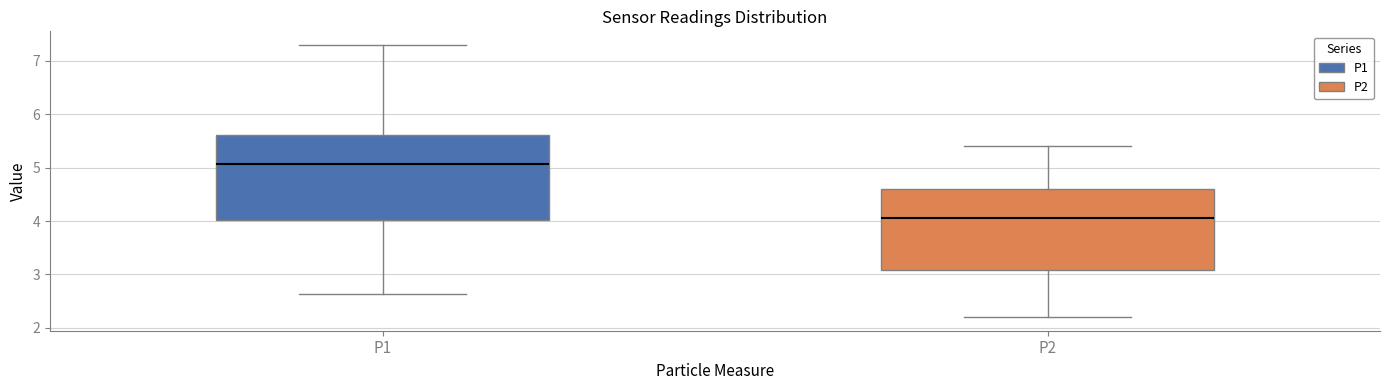

Reading left to right, read every box against the y-axis: the position of its median line, the range the box covers, and the ends of its whiskers. The values are not printed on the chart, so give them approximately, as read against the axis.

P1: median 5.1, box 4.0 to 5.6, whiskers 2.6 to 7.3
P2: median 4.1, box 3.1 to 4.6, whiskers 2.2 to 5.4